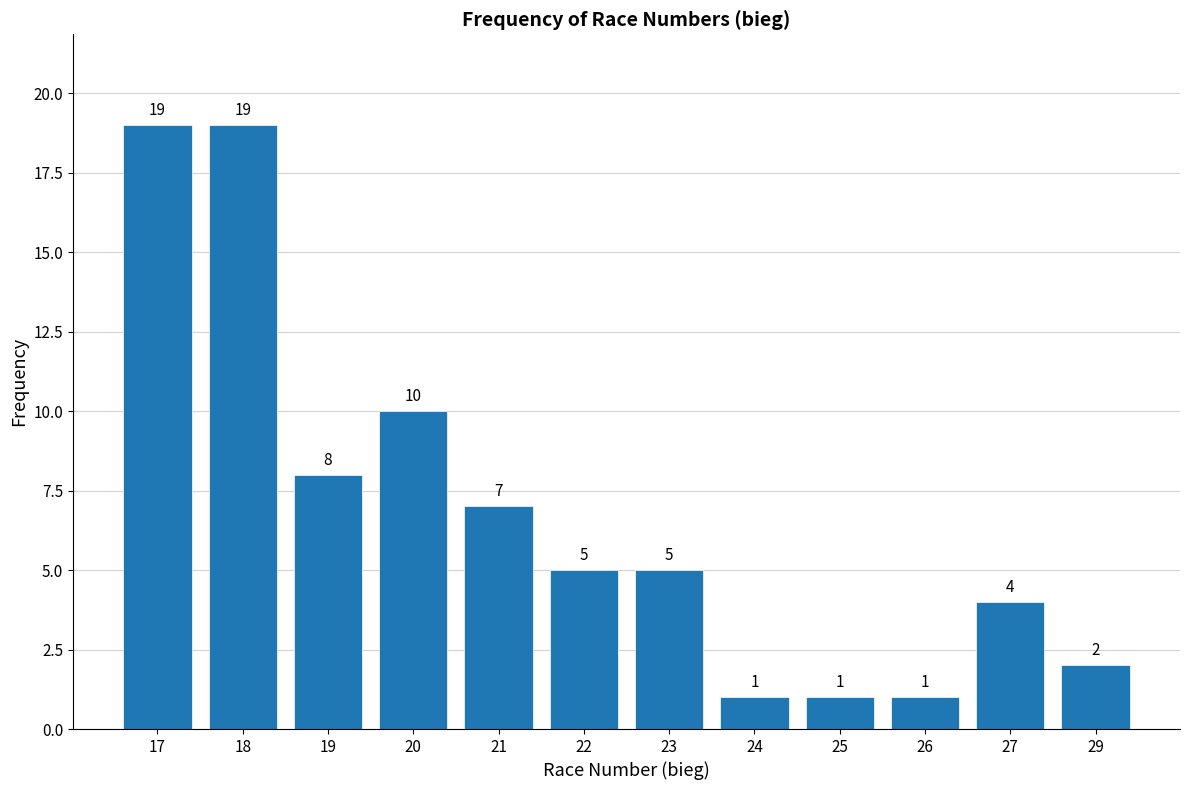

Reading right to left, transcribe all the data shown in this chart.

2	4	1	1	1	5	5	7	10	8	19	19